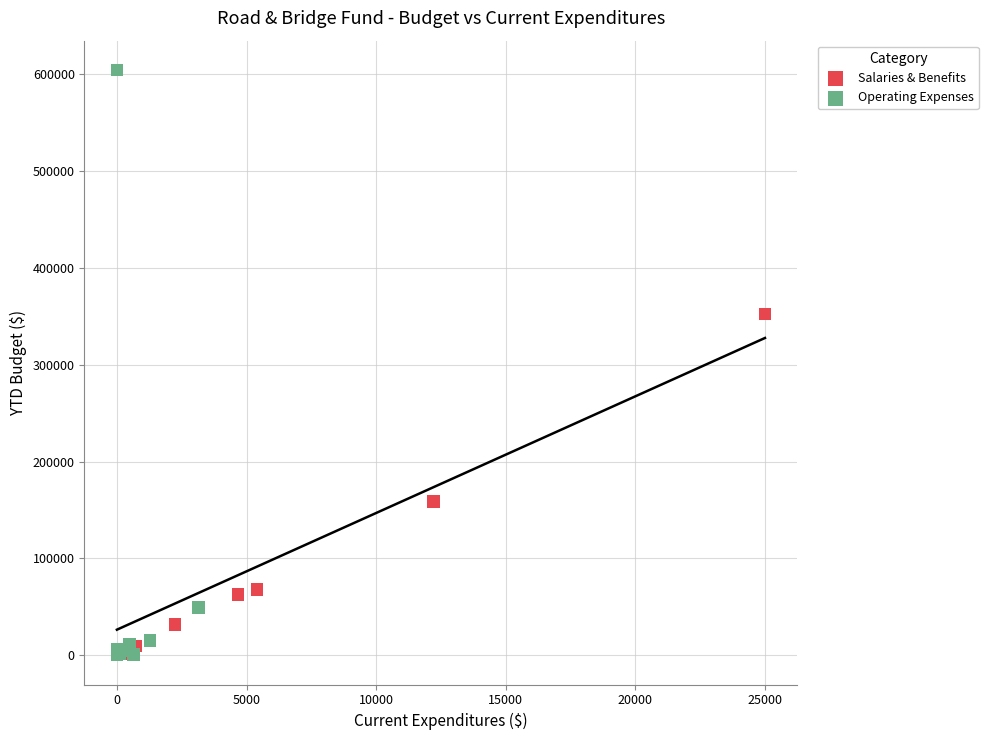

Which series reaches the maximum Y coordinate?

Operating Expenses